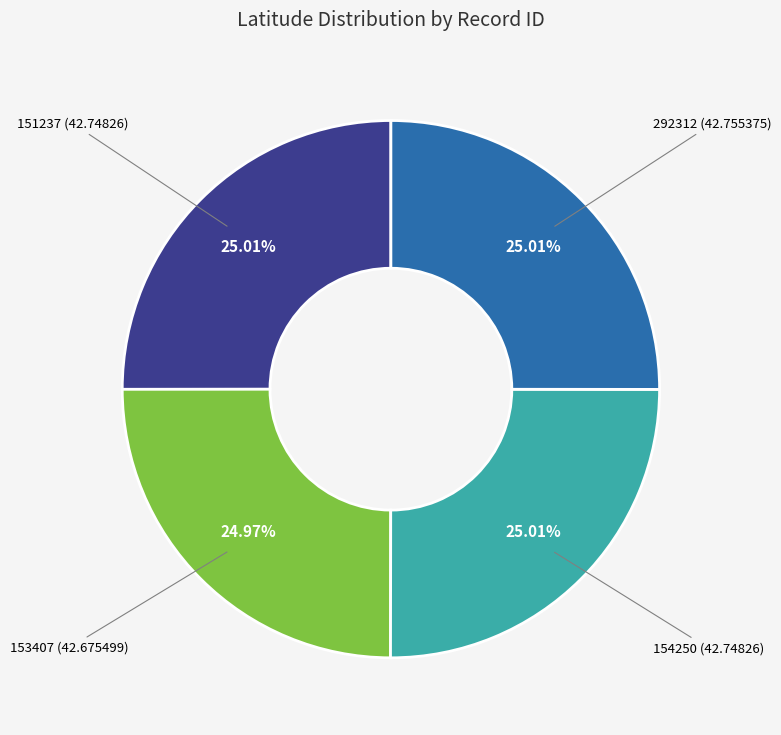

How many slices are in this pie chart?

4